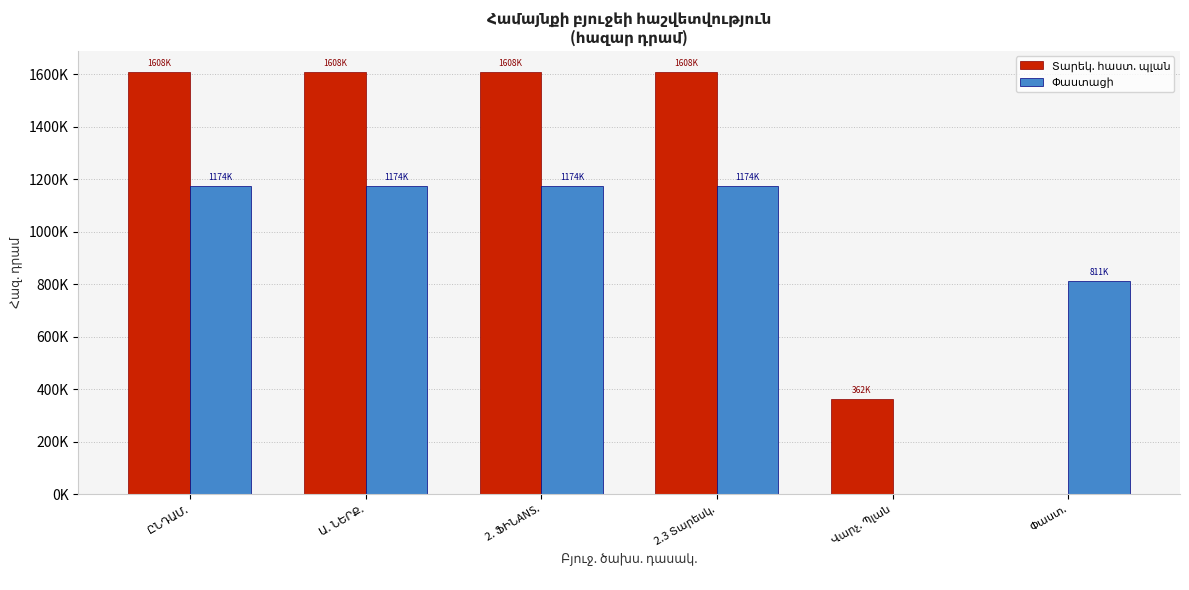

Are the bars horizontal?

No